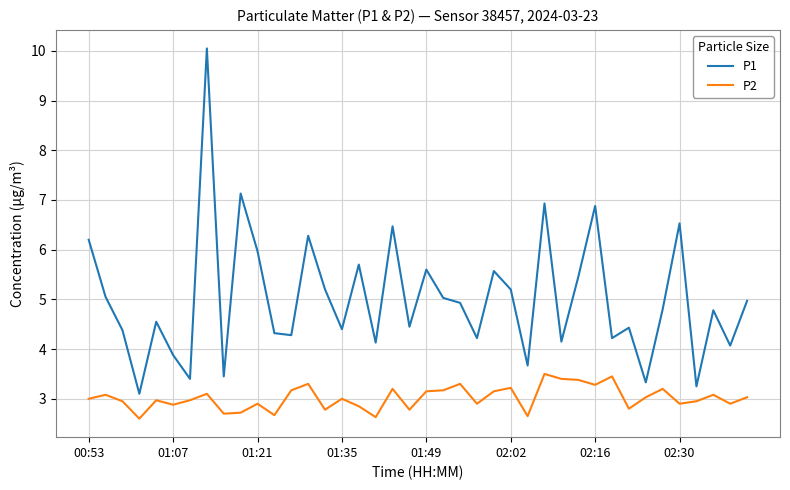

What is the greatest value displayed?

10.1